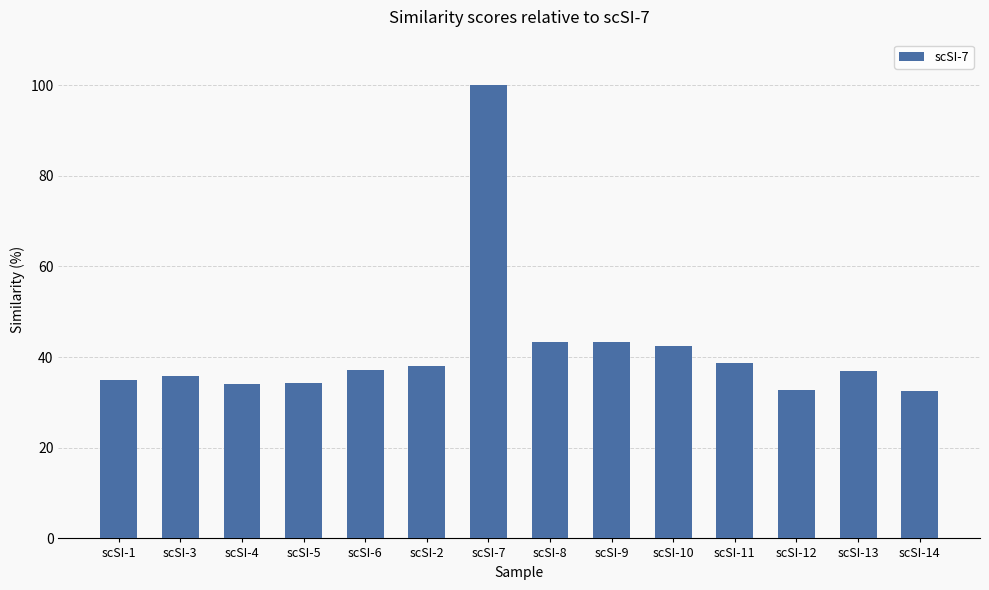

What is the smallest value displayed?

32.5